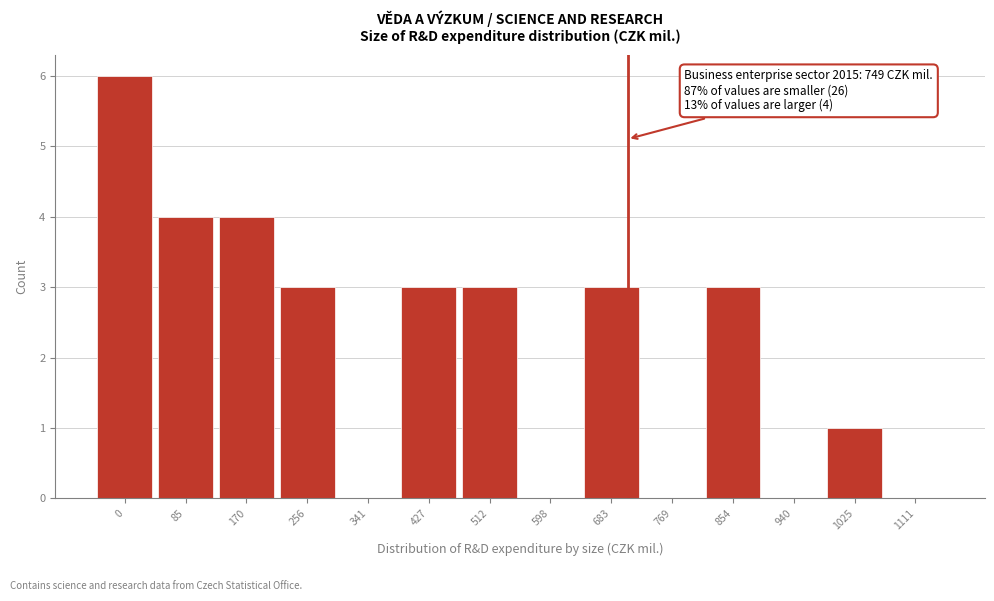

Reading right to left, extract all data points from this chart.

1111=0	1025=1	940=0	854=3	769=0	683=3	598=0	512=3	427=3	341=0	256=3	170=4	85=4	0=6